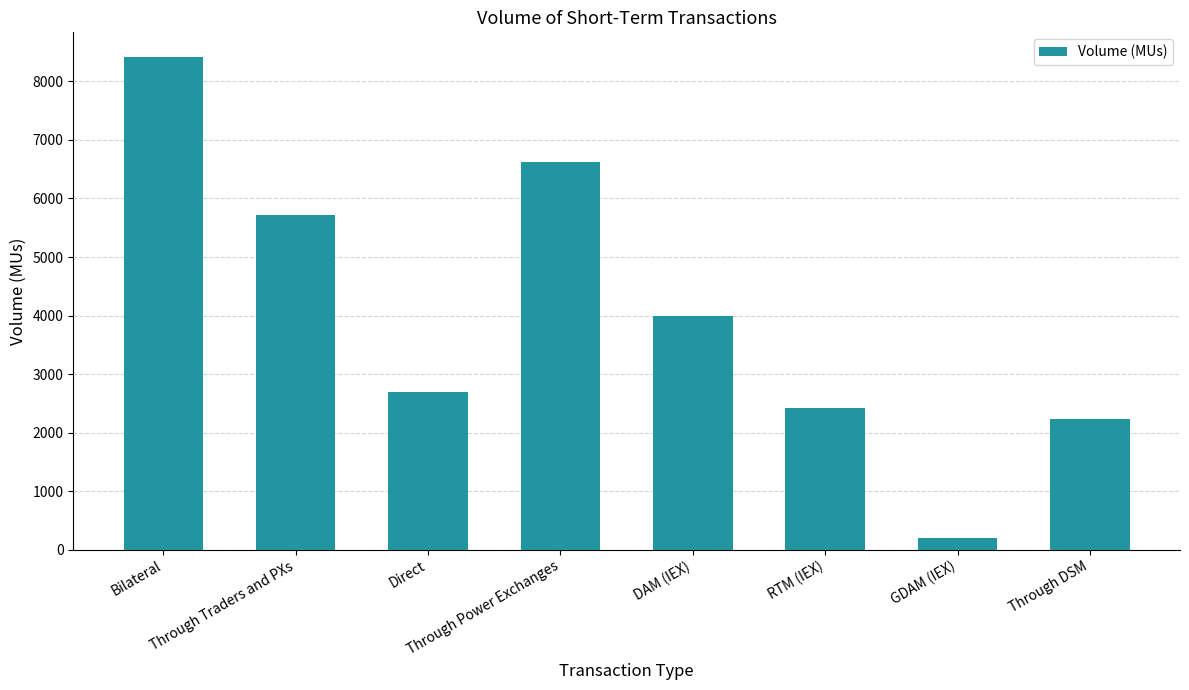

True or false: the data shows 9670.9 at Through Power Exchanges.

False